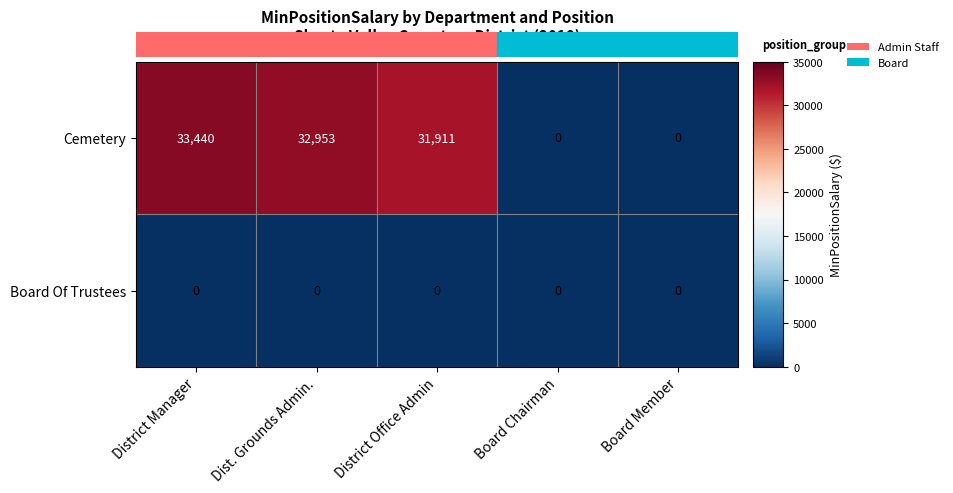

How many distinct data groups are displayed?

2